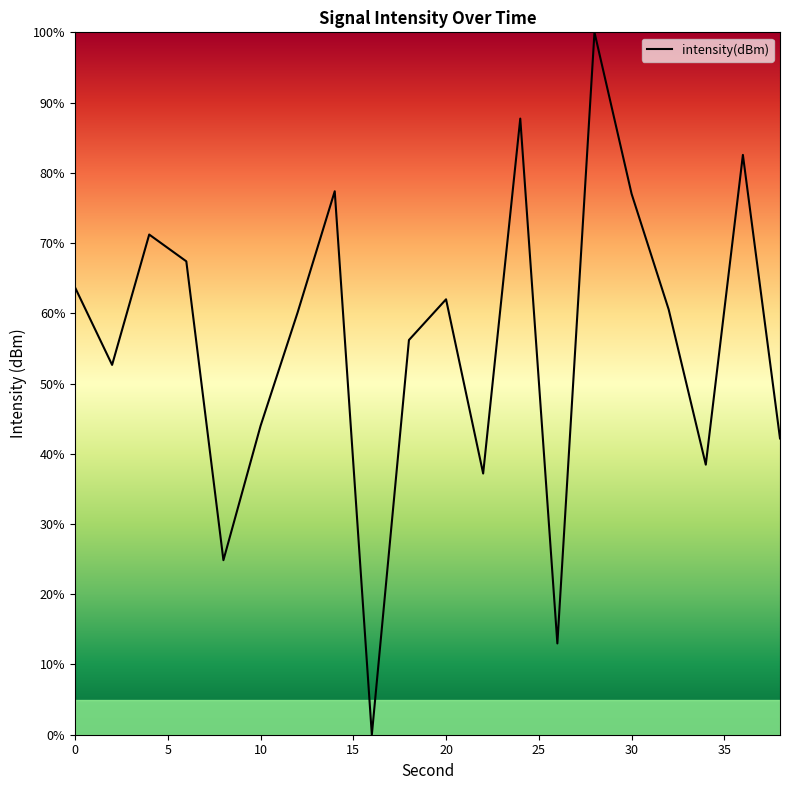

What is the average value?

55.9